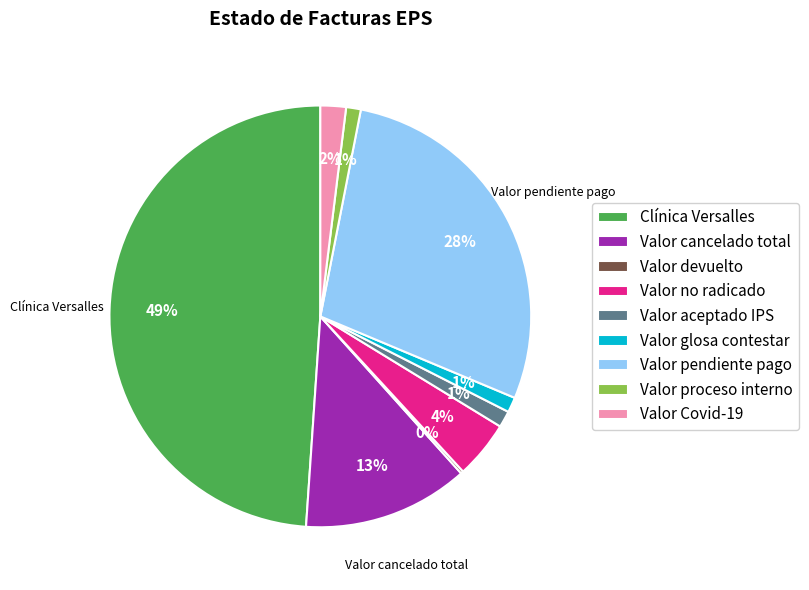

What percentage is the Valor proceso interno slice, to the nearest percent?

1%